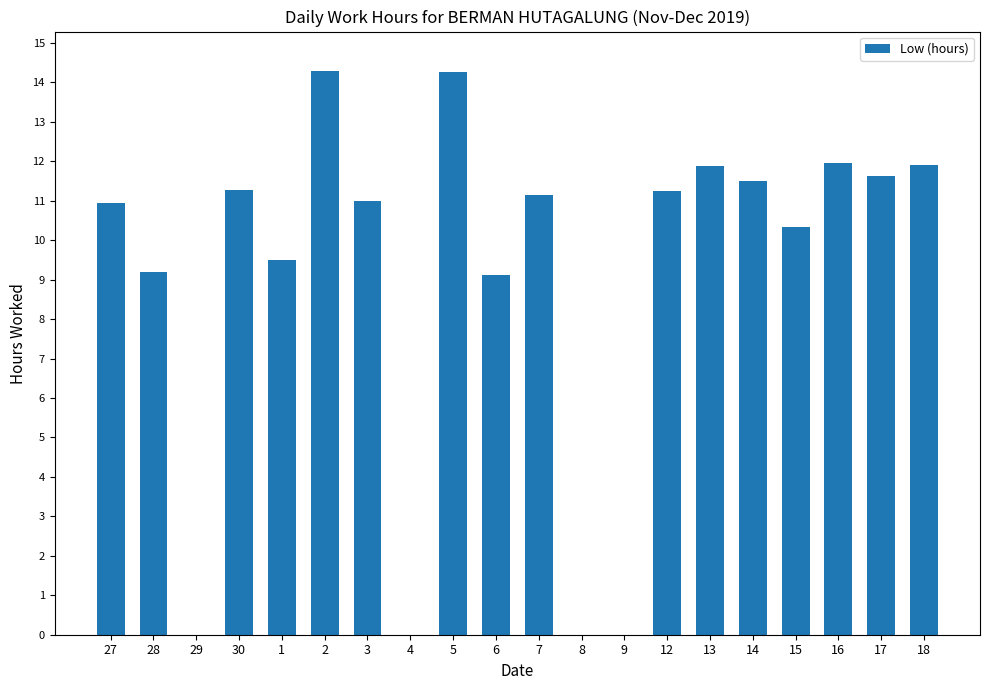

Between 29 and 16, which is larger?

16